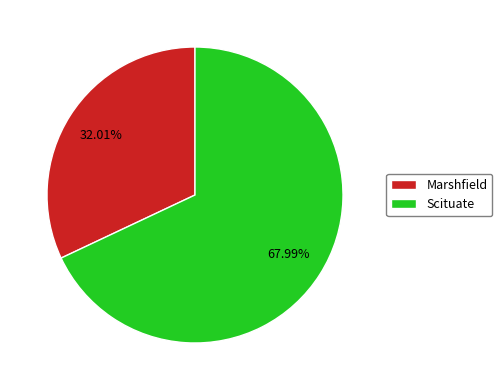

To the nearest percent, what percentage of the pie is Marshfield?

32%